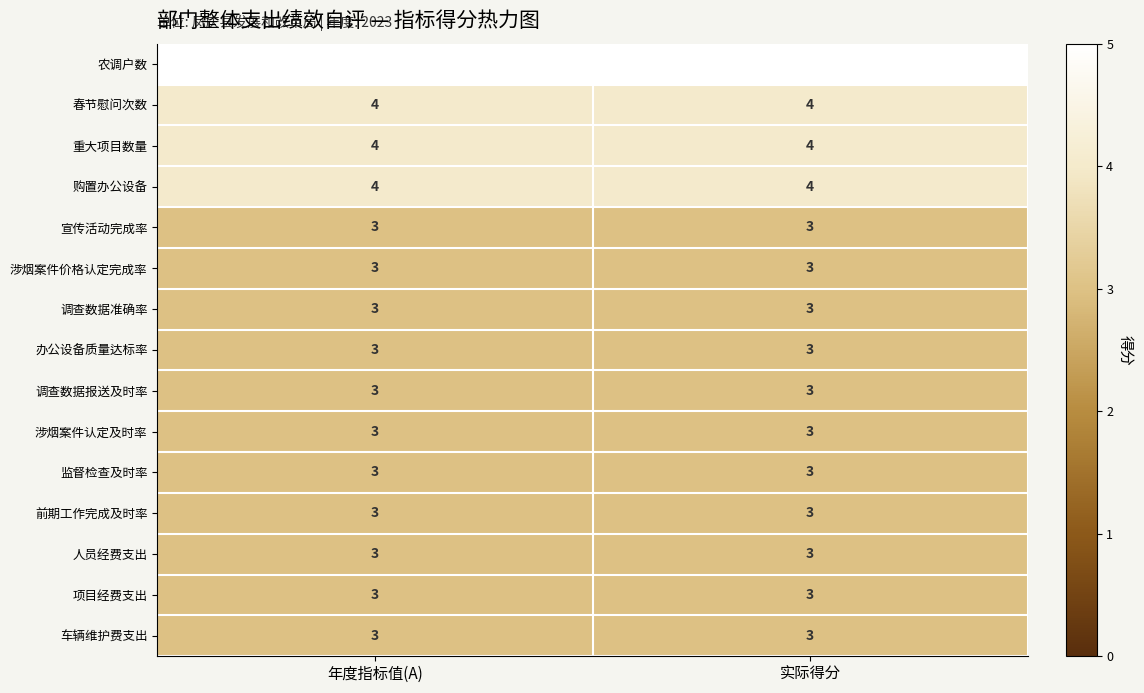

Reading right to left, list all the values displayed in this chart.

农调户数: 实际得分=5	年度指标值(A)=5
春节慰问次数: 实际得分=4	年度指标值(A)=4
重大项目数量: 实际得分=4	年度指标值(A)=4
购置办公设备: 实际得分=4	年度指标值(A)=4
宣传活动完成率: 实际得分=3	年度指标值(A)=3
涉烟案件价格认定完成率: 实际得分=3	年度指标值(A)=3
调查数据准确率: 实际得分=3	年度指标值(A)=3
办公设备质量达标率: 实际得分=3	年度指标值(A)=3
调查数据报送及时率: 实际得分=3	年度指标值(A)=3
涉烟案件认定及时率: 实际得分=3	年度指标值(A)=3
监督检查及时率: 实际得分=3	年度指标值(A)=3
前期工作完成及时率: 实际得分=3	年度指标值(A)=3
人员经费支出: 实际得分=3	年度指标值(A)=3
项目经费支出: 实际得分=3	年度指标值(A)=3
车辆维护费支出: 实际得分=3	年度指标值(A)=3